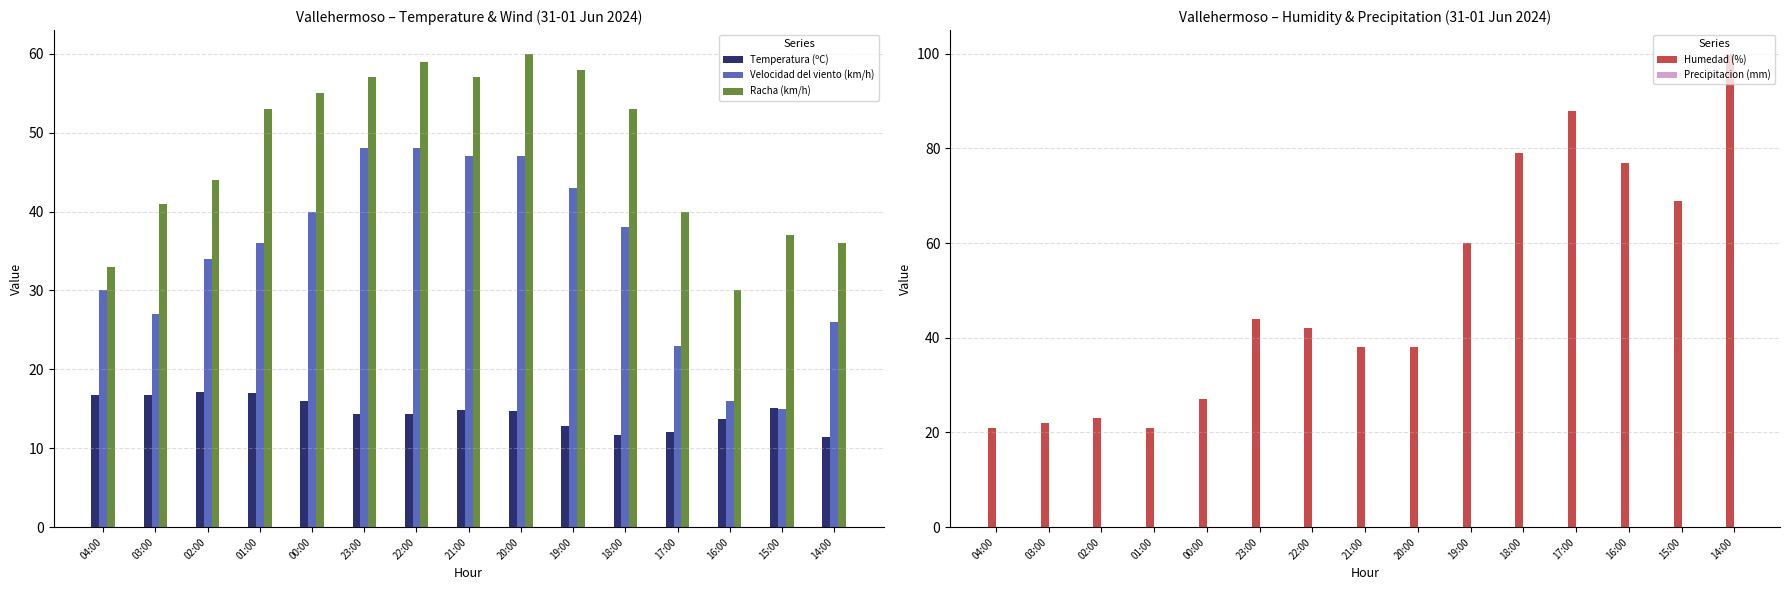

What position from the left is 02:00?

3